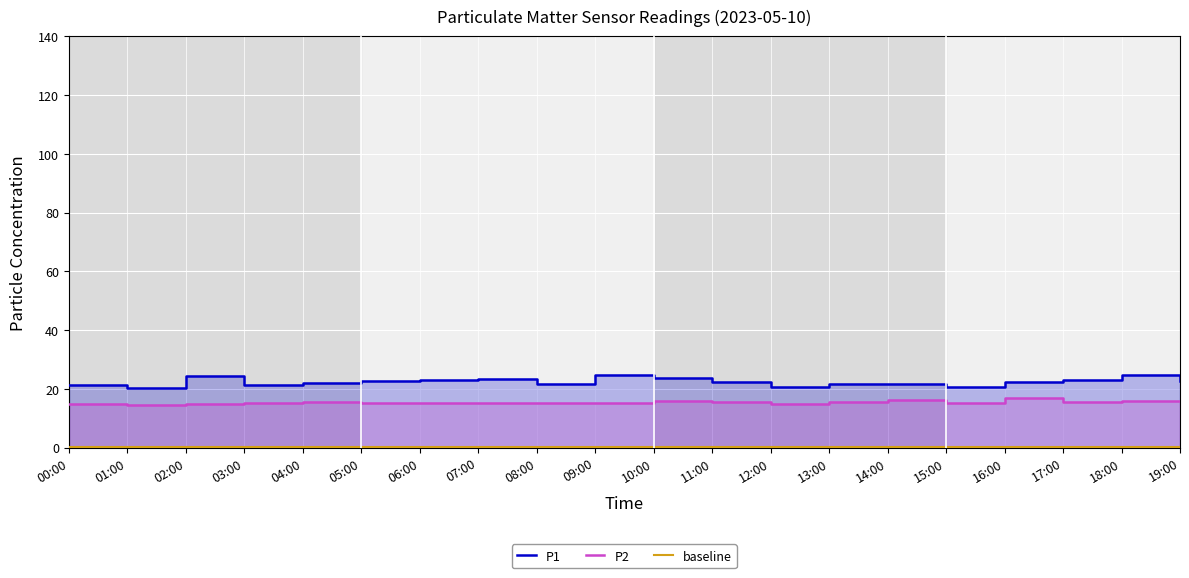

List the labels in order of baseline value, smallest first.

00:00, 01:00, 02:00, 03:00, 04:00, 05:00, 06:00, 07:00, 08:00, 09:00, 10:00, 11:00, 12:00, 13:00, 14:00, 15:00, 16:00, 17:00, 18:00, 19:00